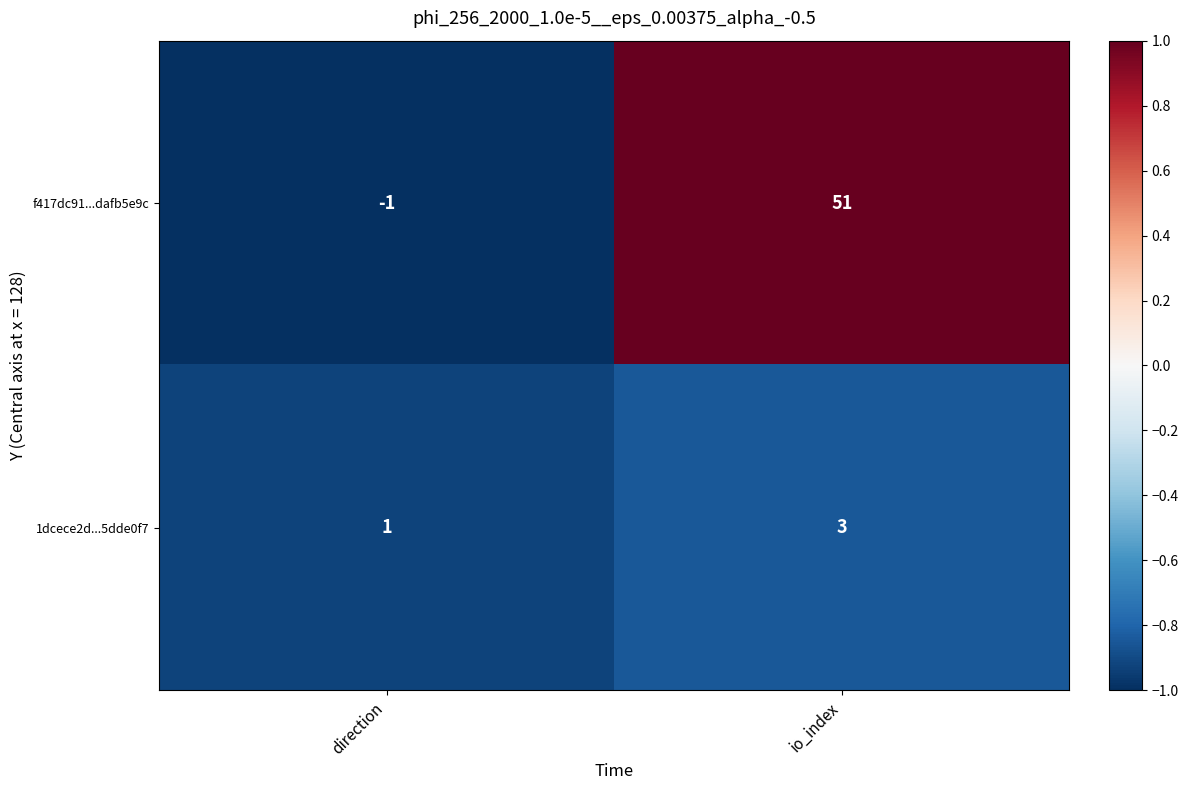

The value of 1dcece2d...5dde0f7 at io_index is 3. True or false?

True